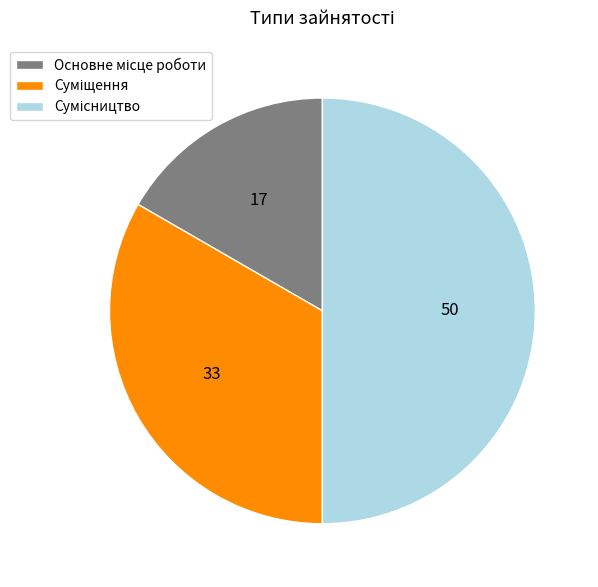

How many slices are in this pie chart?

3